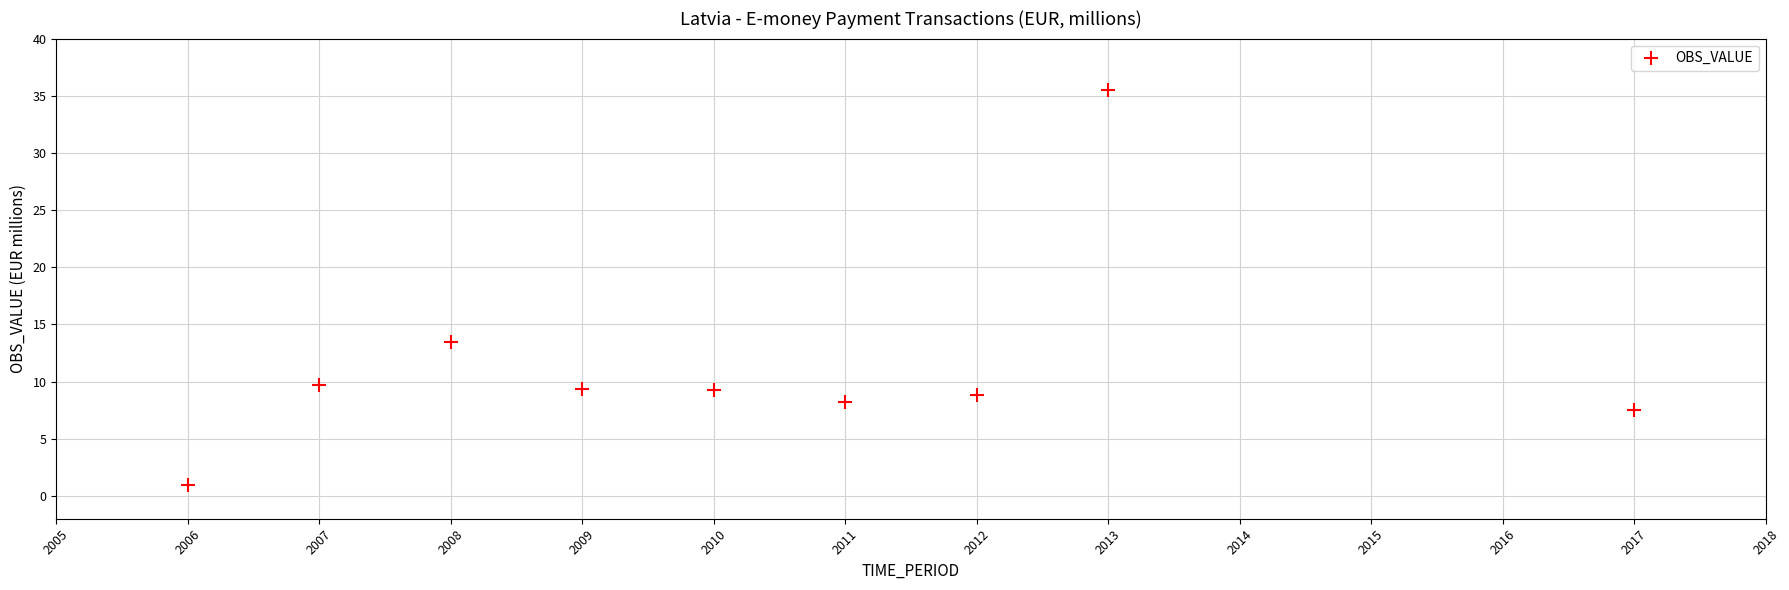

What is the average X value?

2010.3